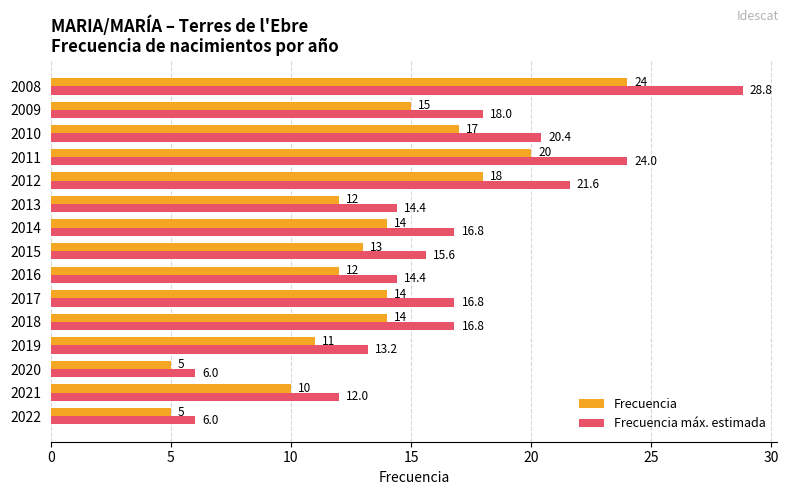

How many data points in Frecuencia máx. estimada are above 16?

8